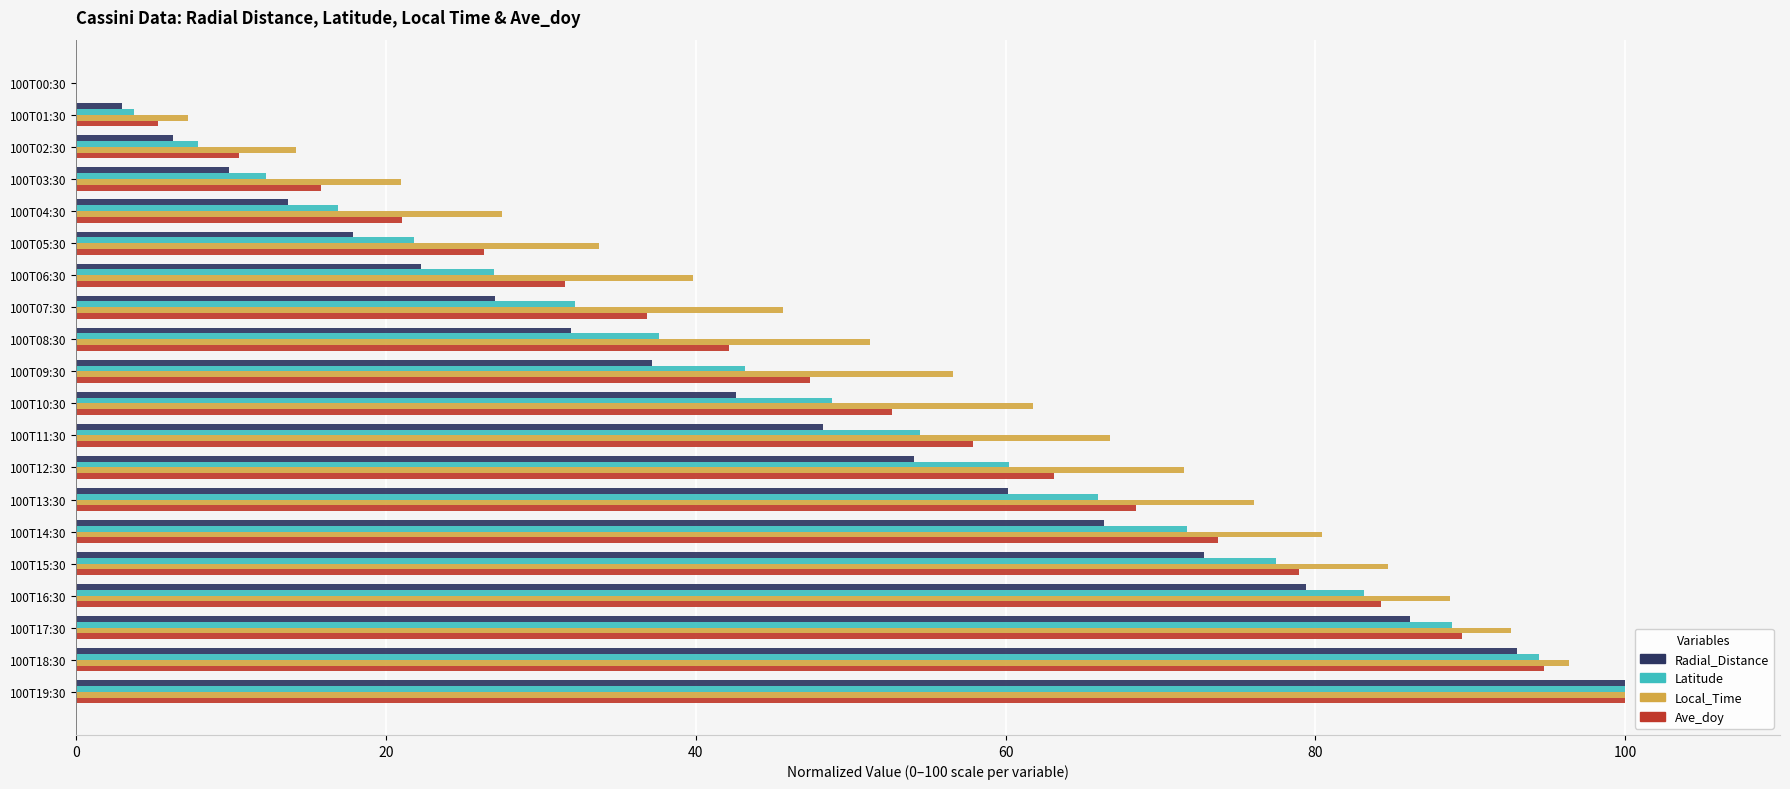

Which series changed the most between 100T04:30 and 100T09:30?

Local_Time